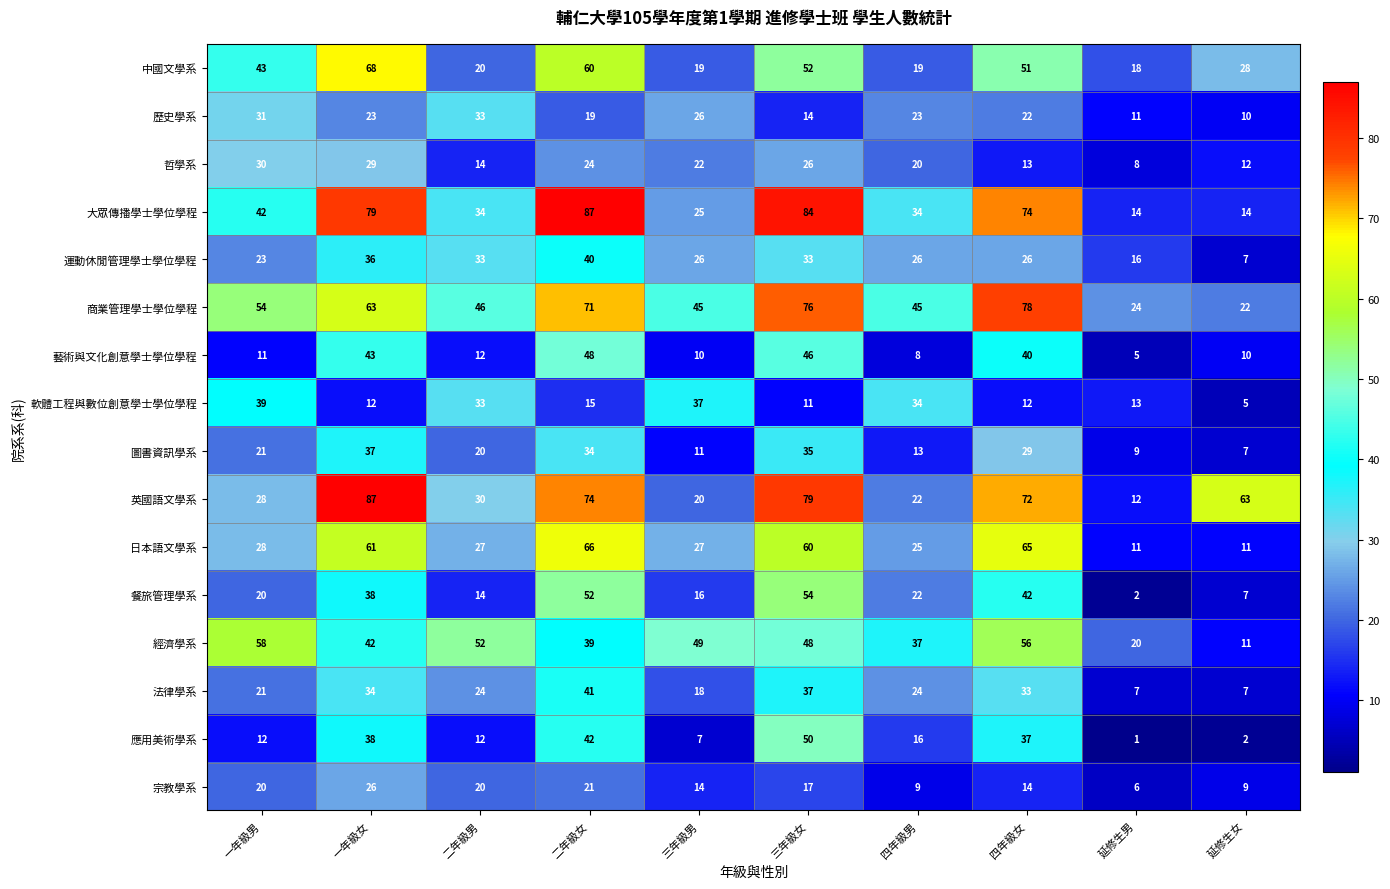

What is the maximum value shown in the chart?

87